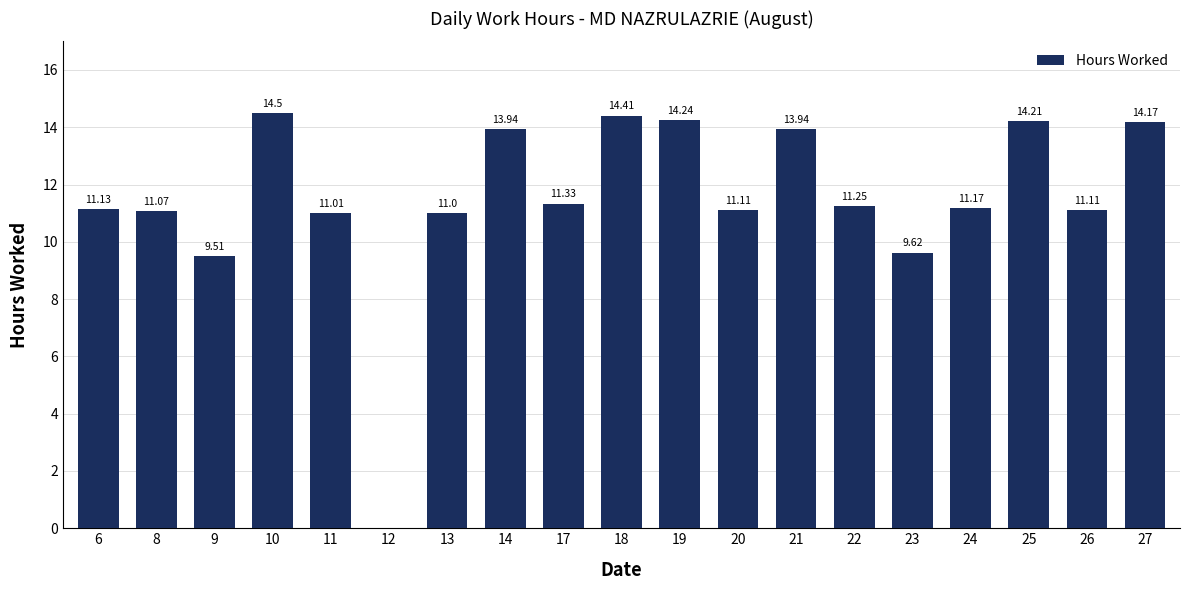

Count the number of categories in the chart.

19